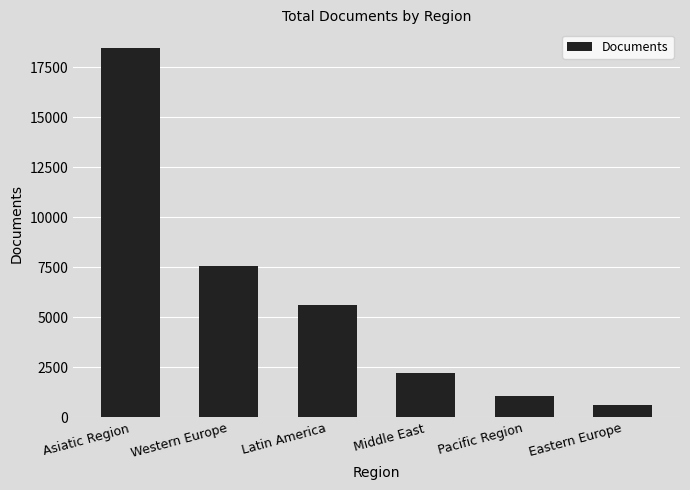

What position from the right is Asiatic Region?

6